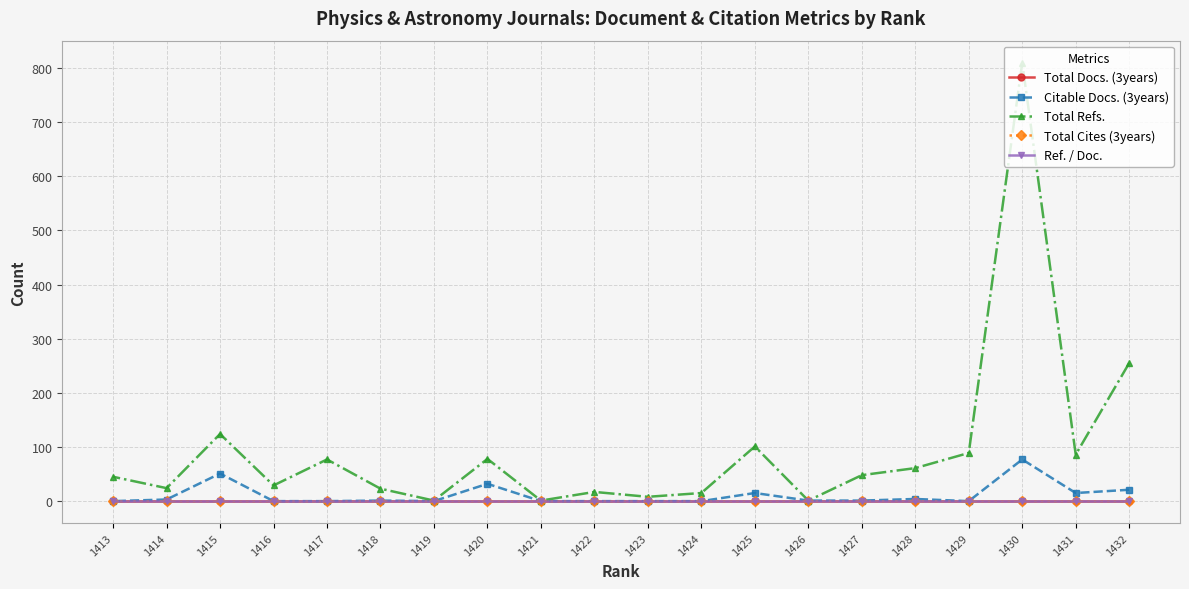

True or false: Citable Docs. (3years) and Total Docs. (3years) cross at least once.

False